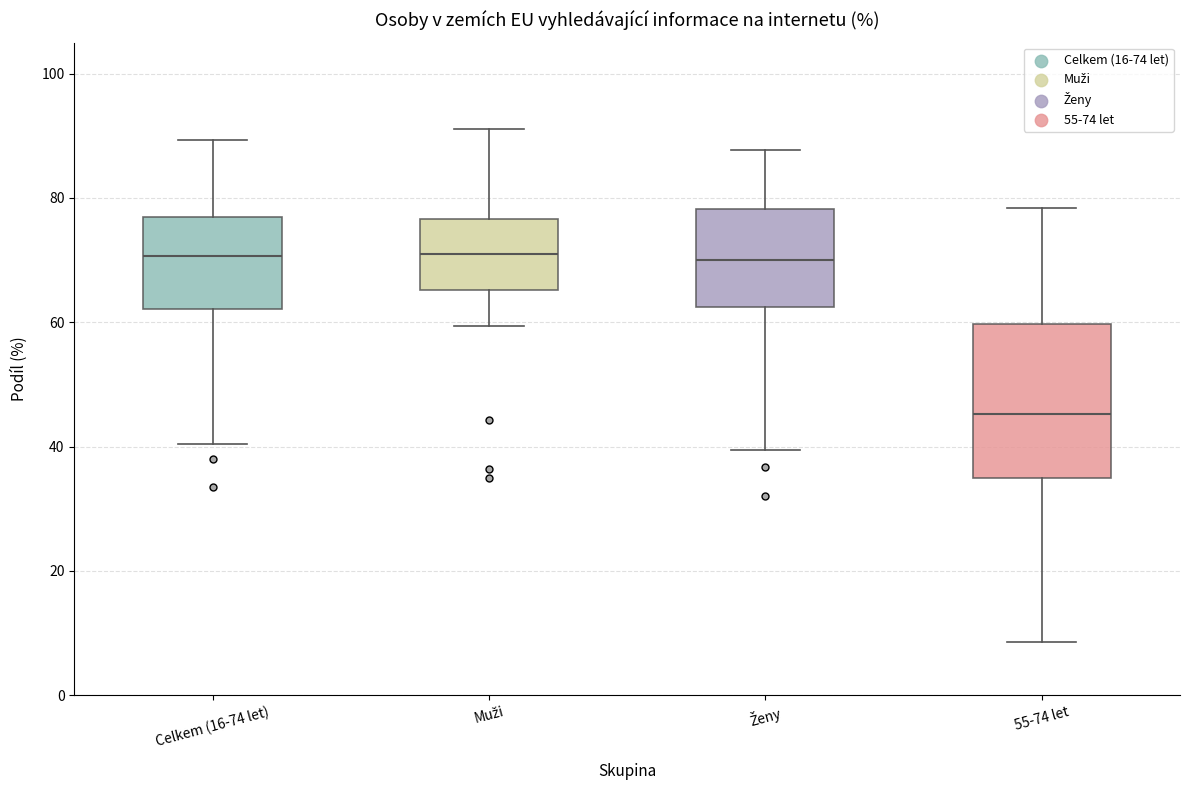

Which box is the tallest, from its lower edge to its upper edge?

55-74 let